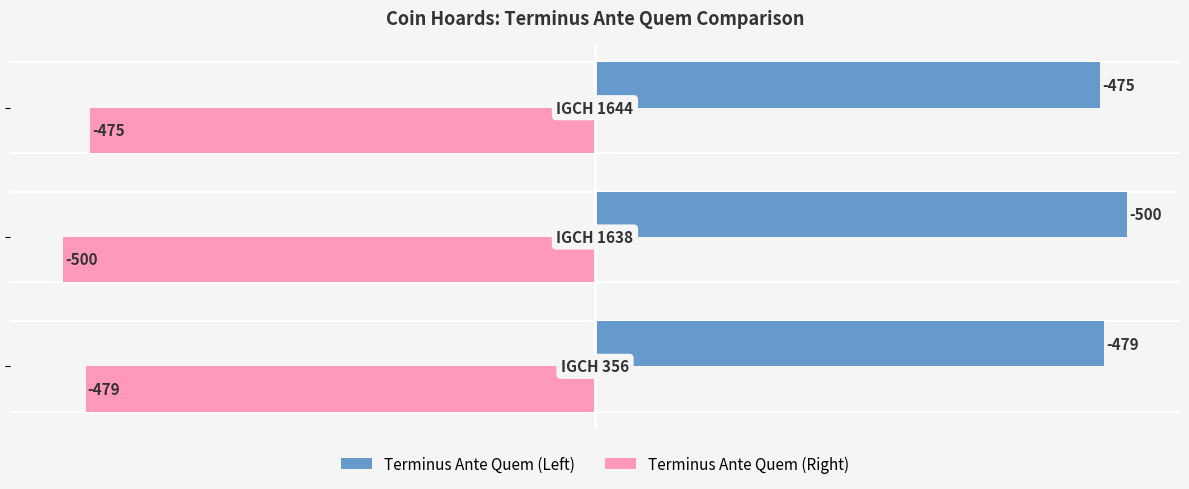

Rank the series by their average value, from lowest to highest.

Terminus Ante Quem (Right), Terminus Ante Quem (Left)